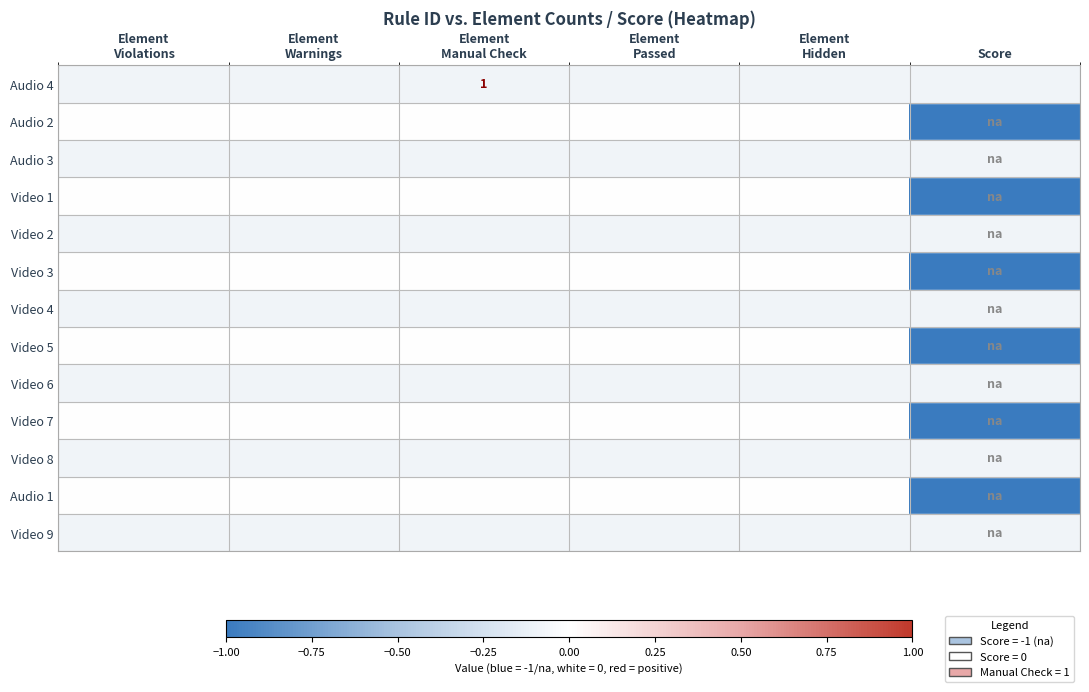

The value of Video 7 at Element Violations is 1. True or false?

False